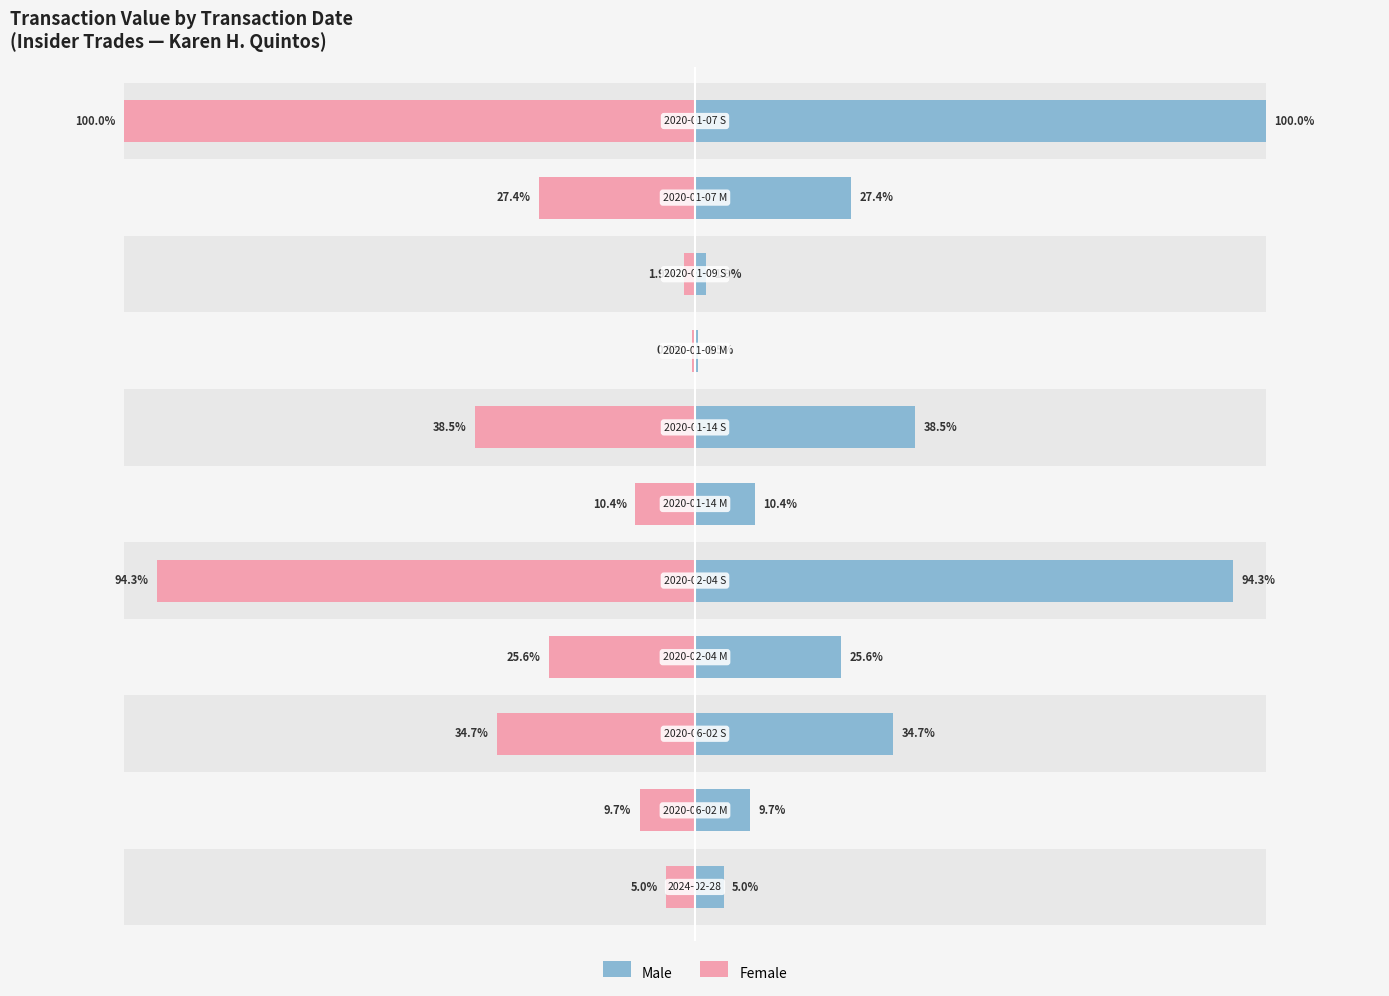

What are all the series names shown in the legend?

Male, Female